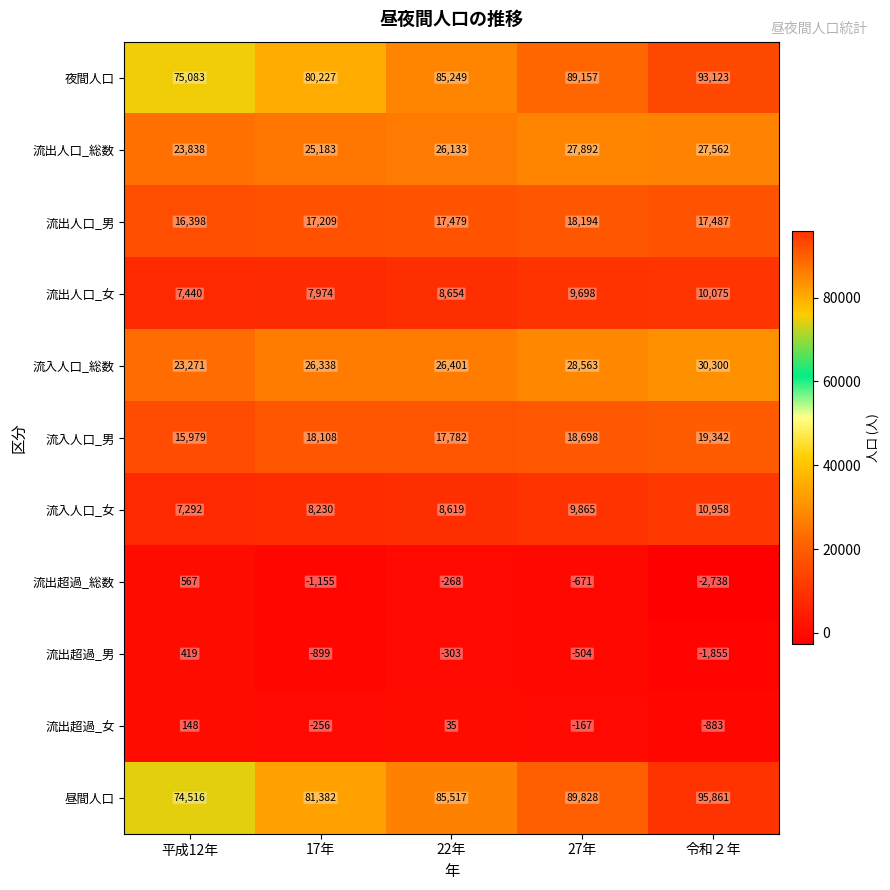

The value of 夜間人口 at 27年 is 89157. True or false?

True